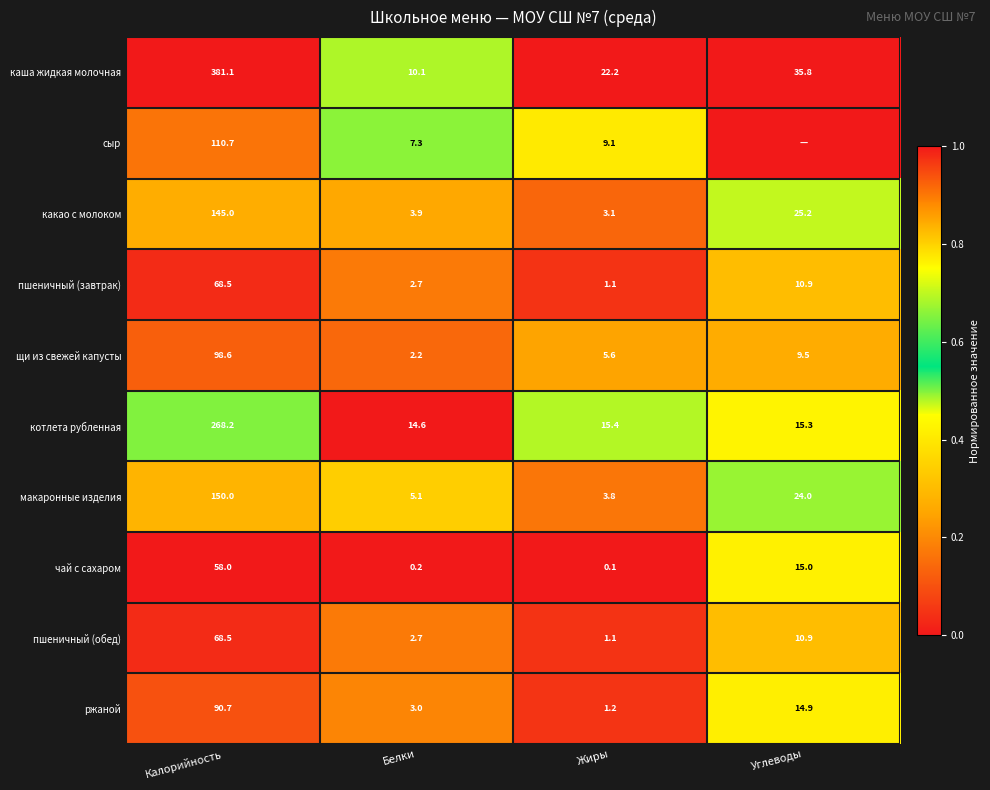

Which series changed the most between Калорийность and Белки?

каша жидкая молочная